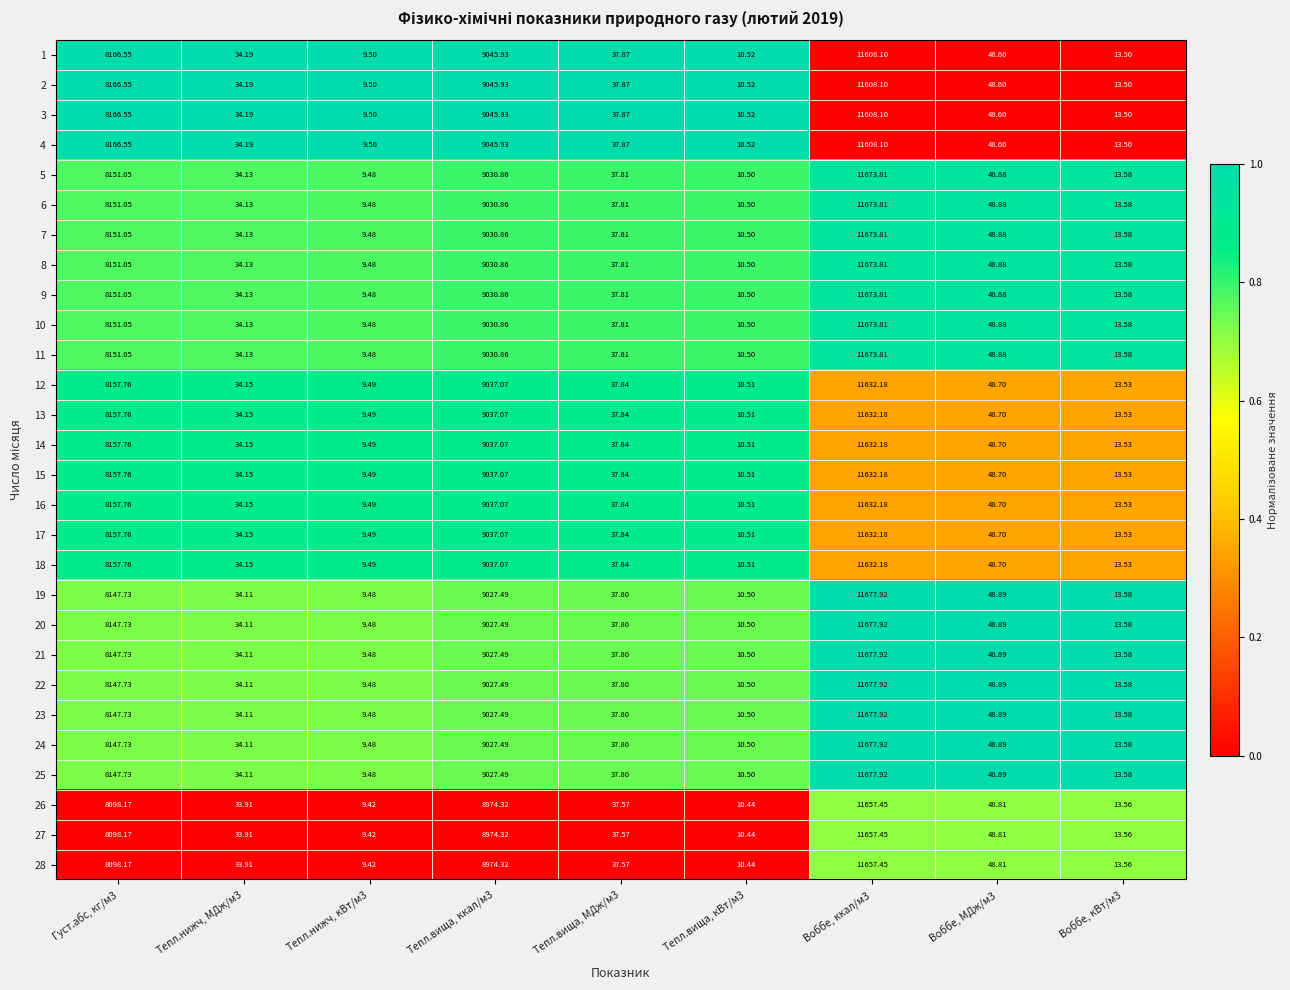

Is the value of 7 at Тепл.вища, кВт/м3 greater than the value of 3 at Воббе, МДж/м3?

No